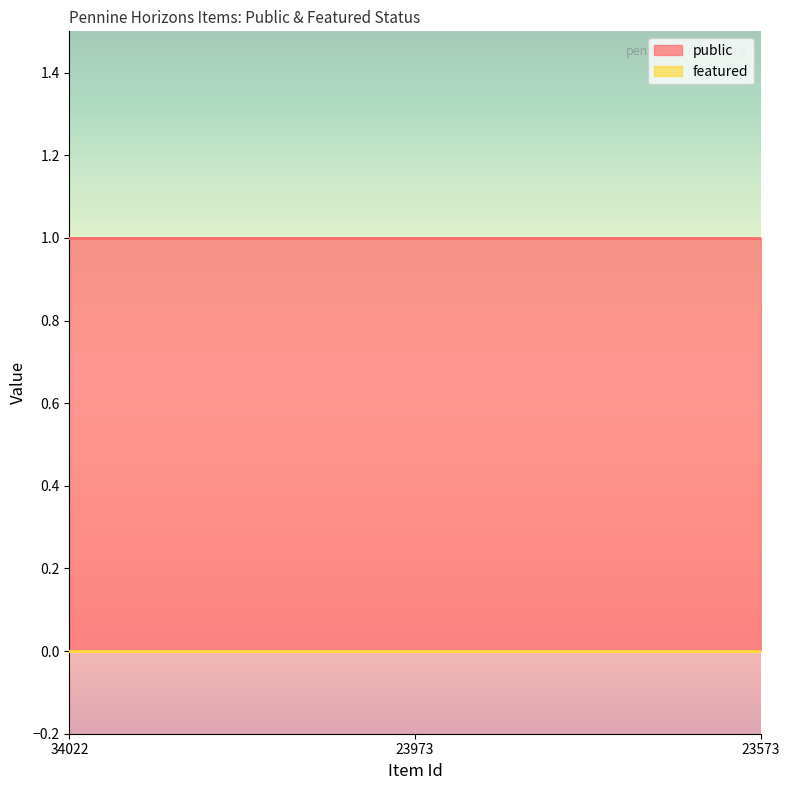

Where is featured nearest to the value 0?

34022